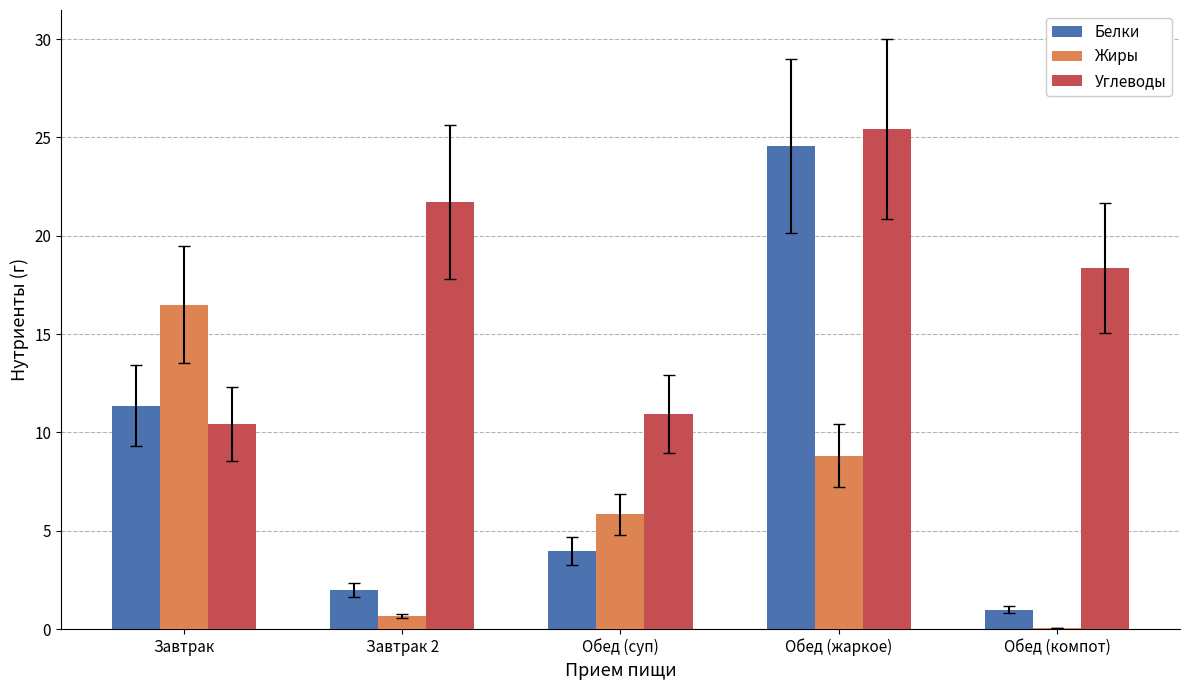

Which series has the largest total across all categories?

Углеводы